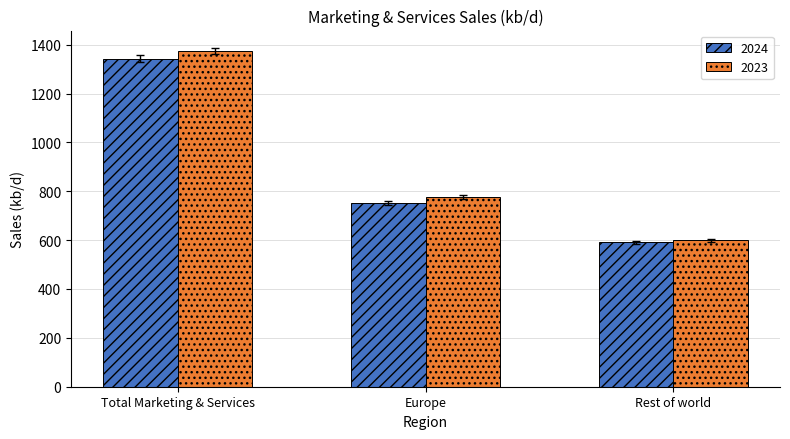

What is the difference between the 2023 values at Europe and Rest of world?

176.9